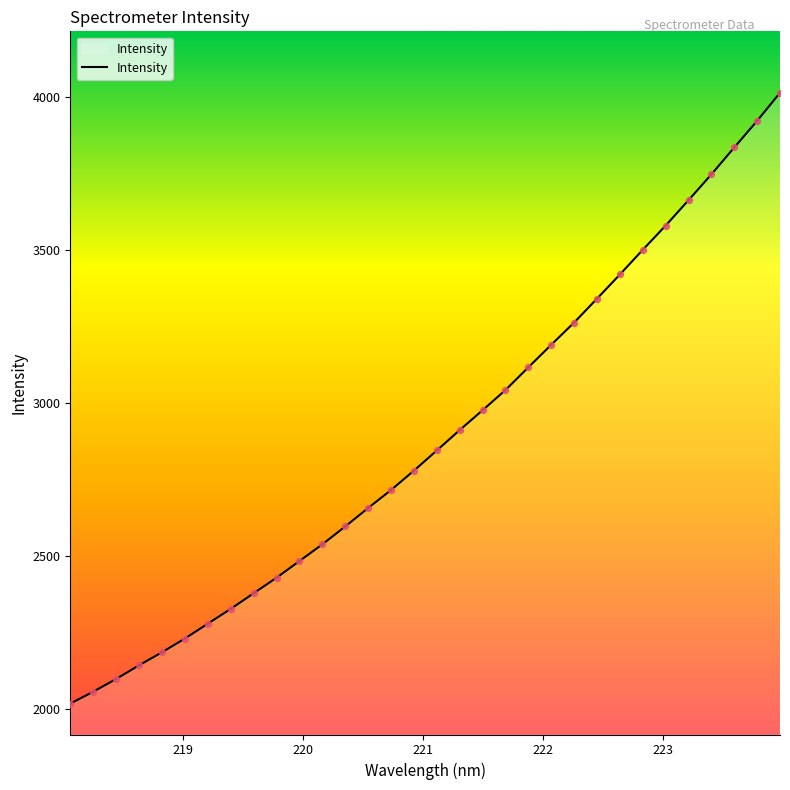

What is the difference between the maximum and minimum values?

1994.8